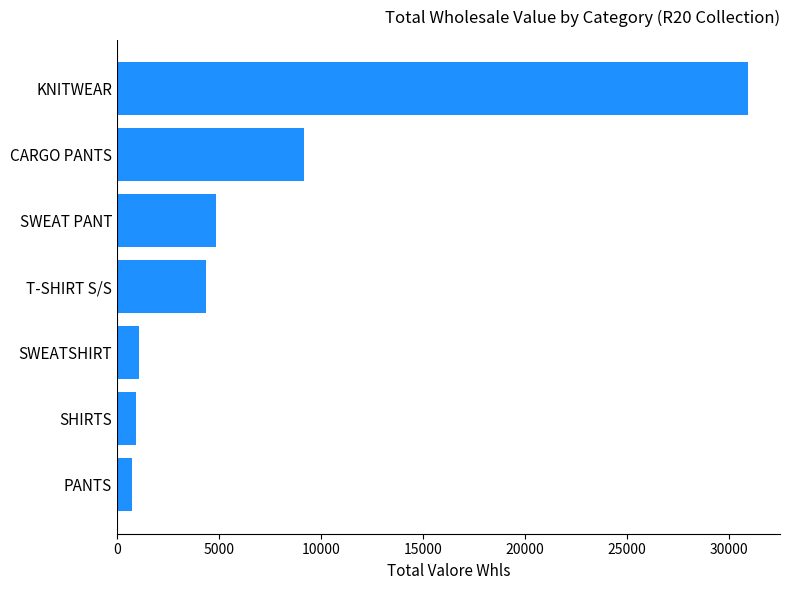

Count the number of categories in the chart.

7